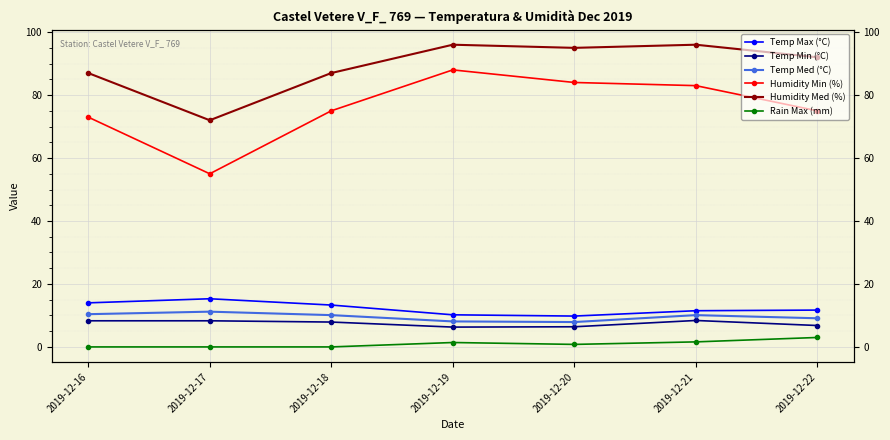

Which series has the largest total across all categories?

Humidity Med (%)